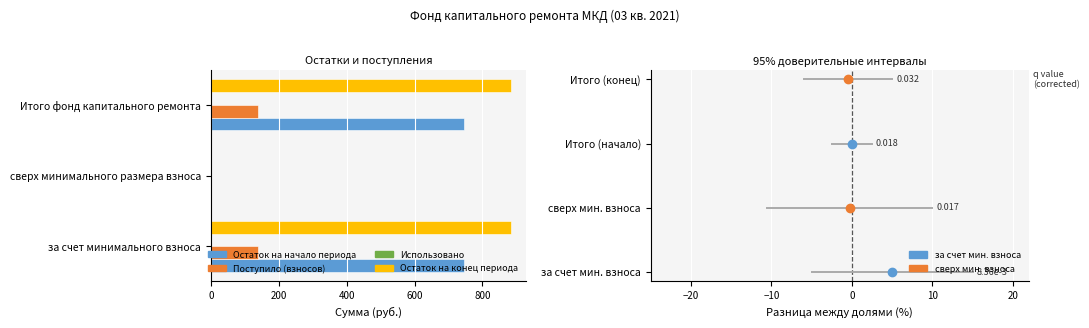

What is the sum of the Поступило (взносов) values at Итого фонд капитального ремонта and сверх минимального размера взноса?

138.7